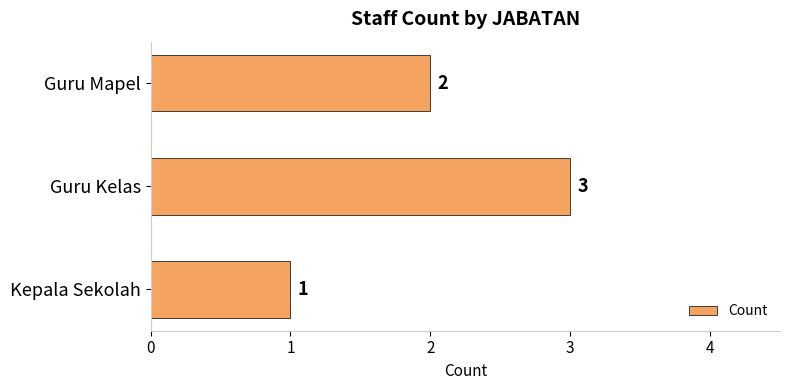

Approximately how many times larger is the value at Kepala Sekolah compared to Guru Mapel?

0.5